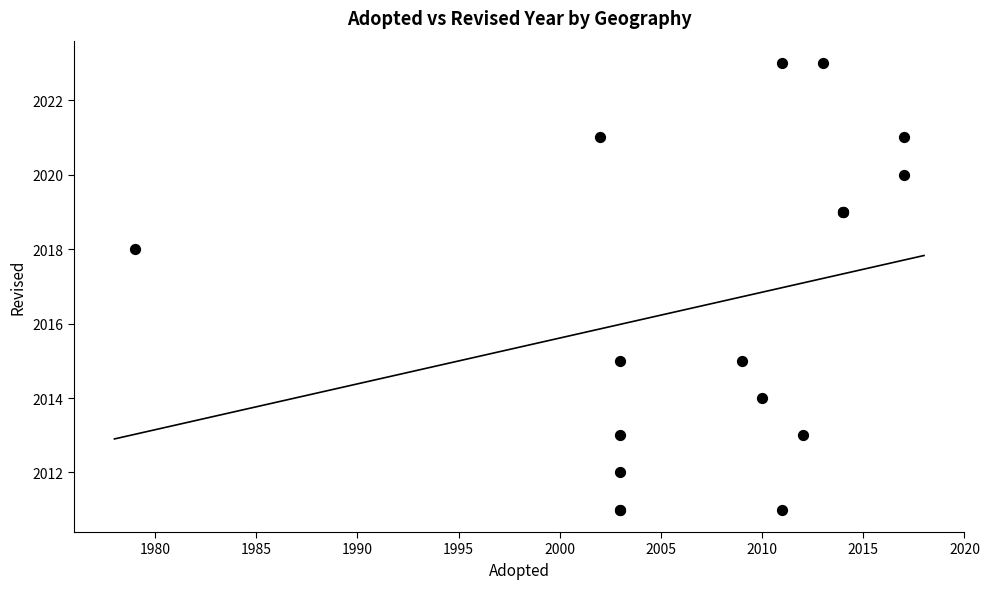

What Y value in the scatter plot is closest to 2017?

2018